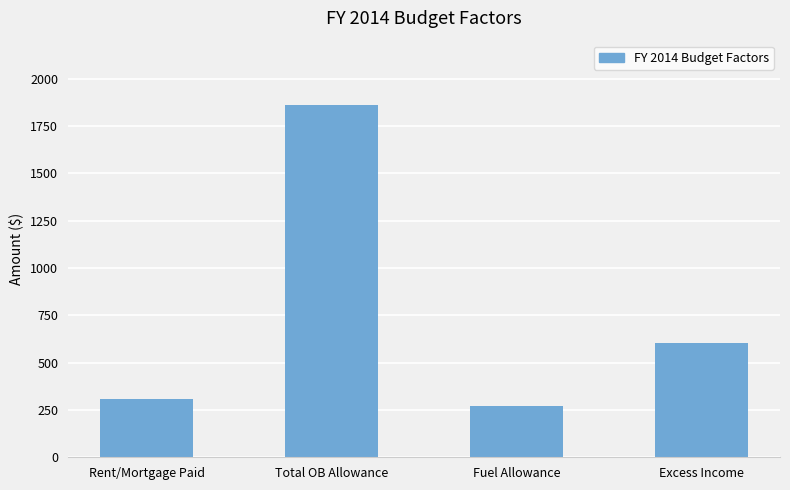

What position from the left is Rent/Mortgage Paid?

1